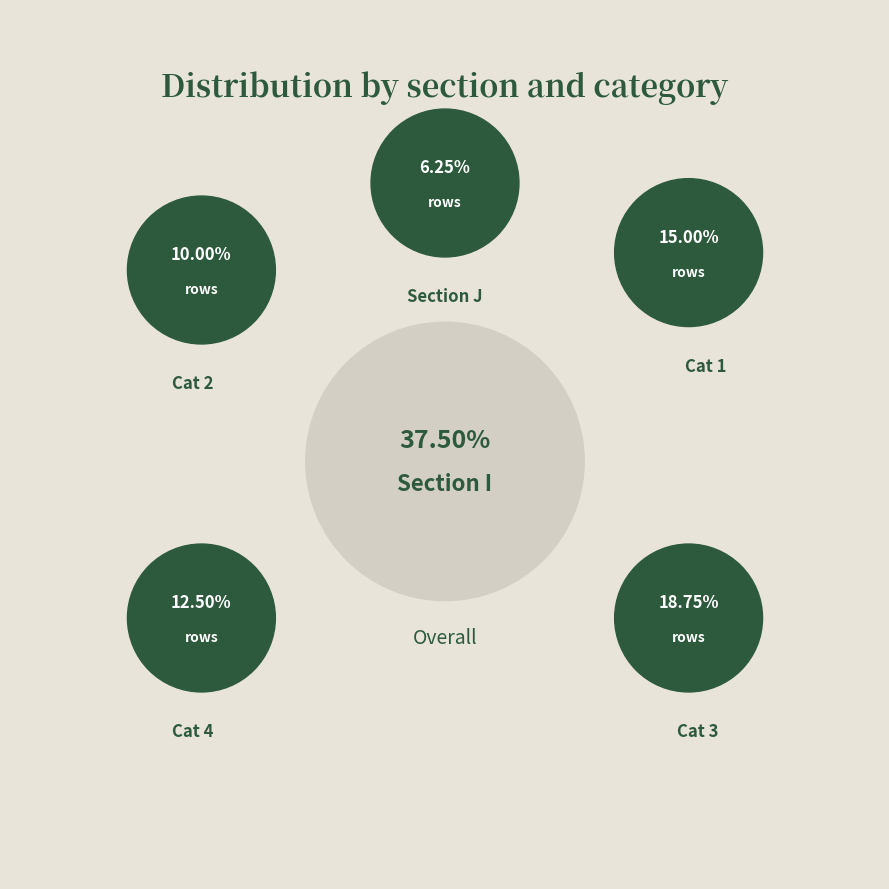

Is there any slice that represents more than half of the pie?

No